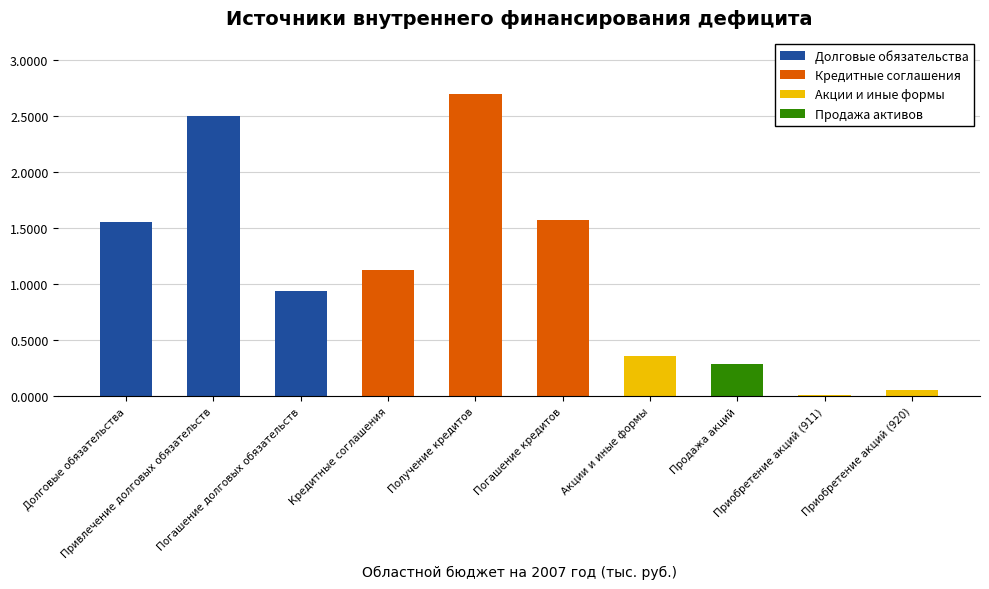

Where does the data first go above 1126990?

Долговые обязательства